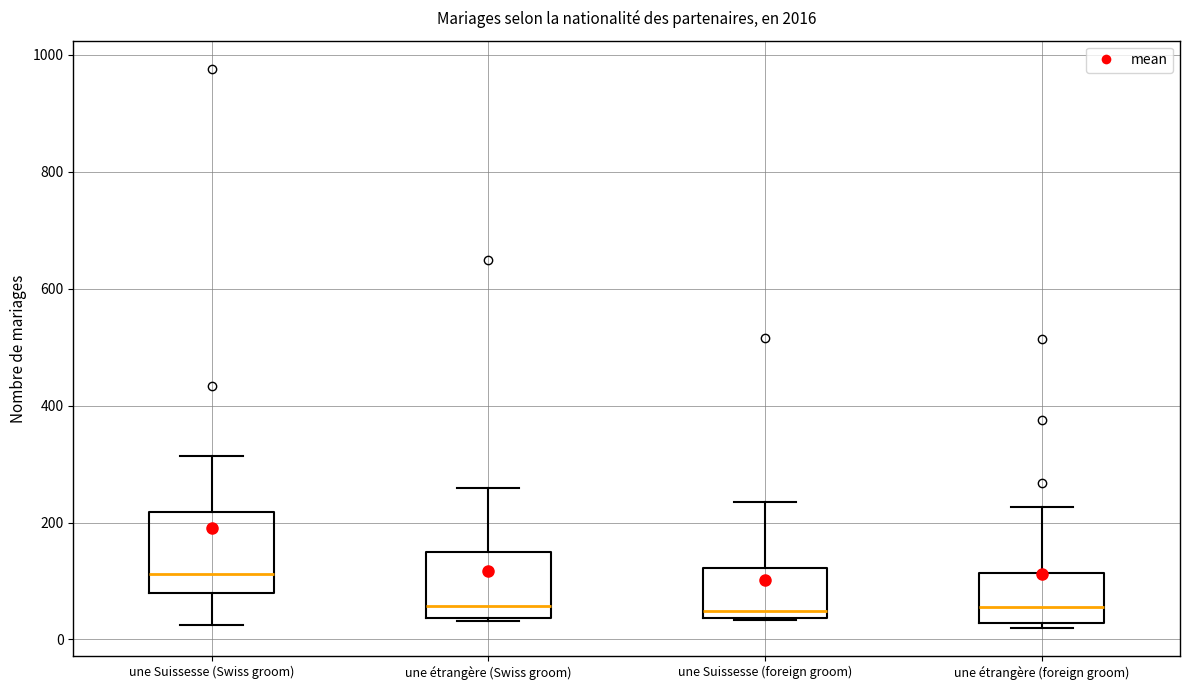

Where is the upper edge of the box for une Suissesse (foreign groom) on the y-axis? The values are not printed on the chart, so give them approximately, as read against the axis.

120